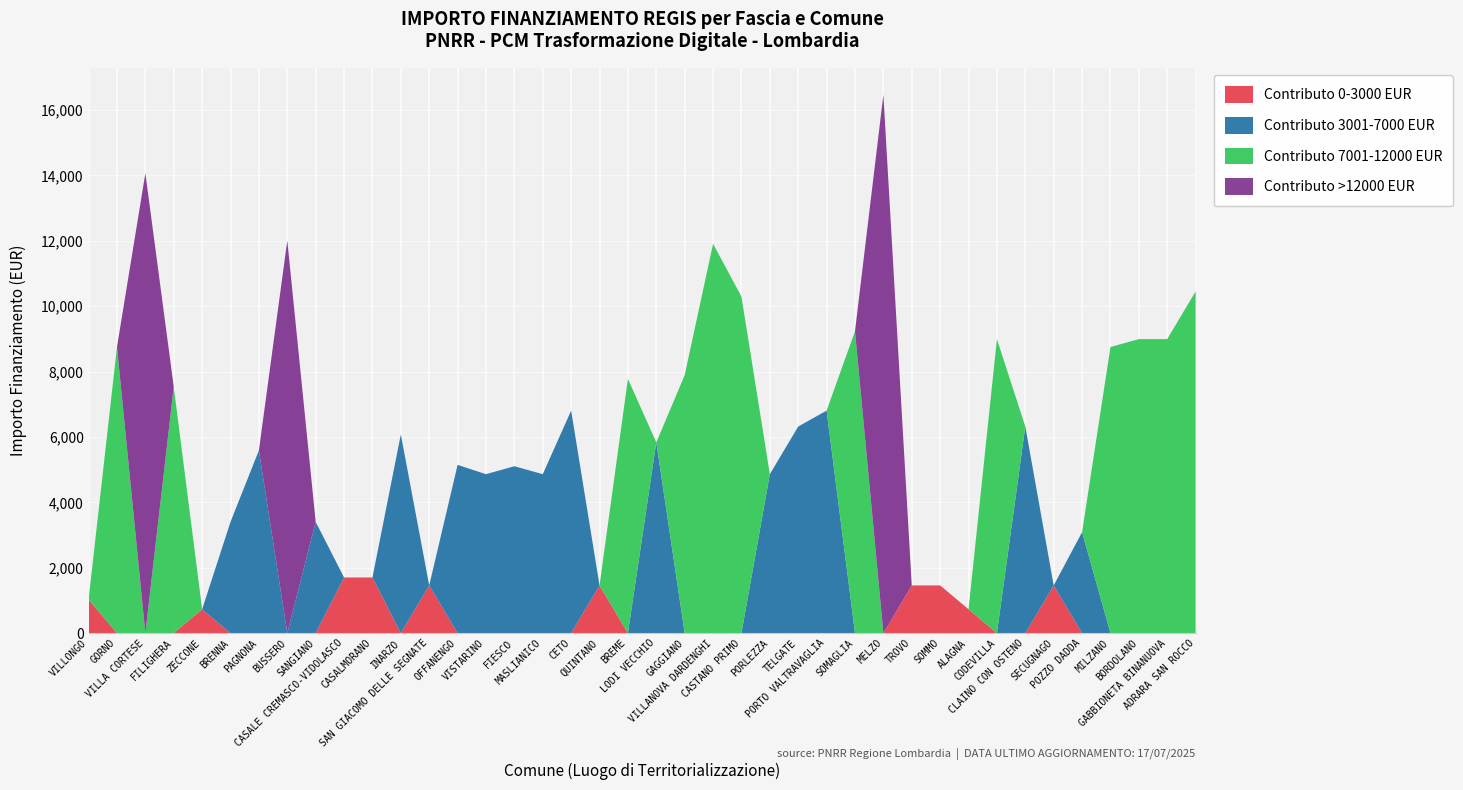

Reading left to right, transcribe all the data shown in this chart.

M1: 1029	8748	14063	7533	729	3402	5589	12005	3402	1701	1701	6075	1458	5145	4860	5103	4860	6804	1458	7776	5831	7889	11907	10290	4860	6318	6804	9234	16464	1458	1458	729	8991	6318	1458	3087	8748	8991	8991	10449
1.4: 1029	8748	14063	7533	729	3402	5589	12005	3402	1701	1701	6075	1458	5145	4860	5103	4860	6804	1458	7776	5831	7889	11907	10290	4860	6318	6804	9234	16464	1458	1458	729	8991	6318	1458	3087	8748	8991	8991	10449
1.4.3: 1029	8748	14063	7533	729	3402	5589	12005	3402	1701	1701	6075	1458	5145	4860	5103	4860	6804	1458	7776	5831	7889	11907	10290	4860	6318	6804	9234	16464	1458	1458	729	8991	6318	1458	3087	8748	8991	8991	10449